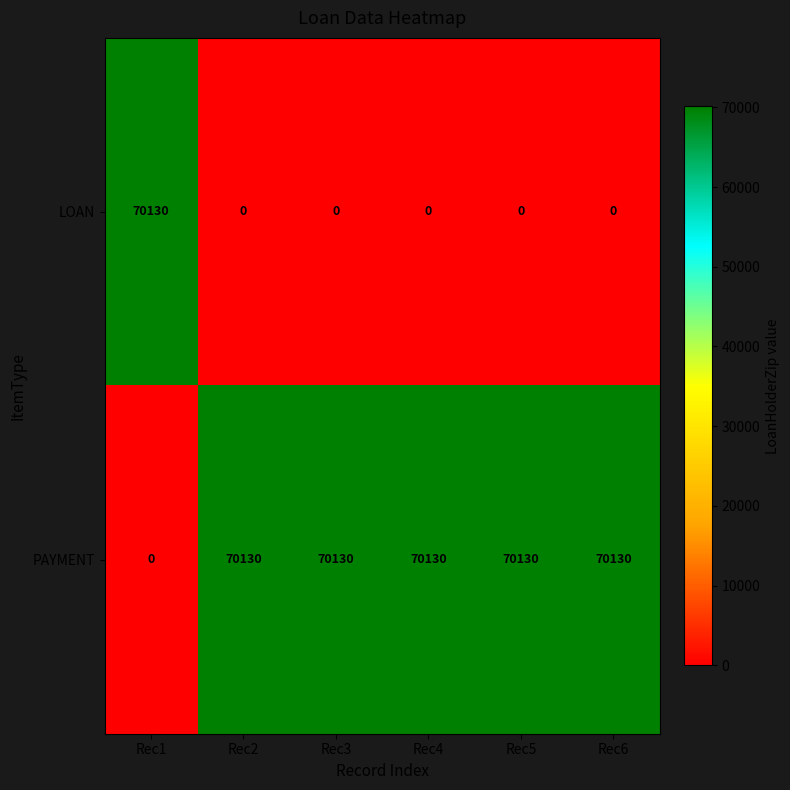

The LOAN series shows 70130 at Rec1. True or false?

True